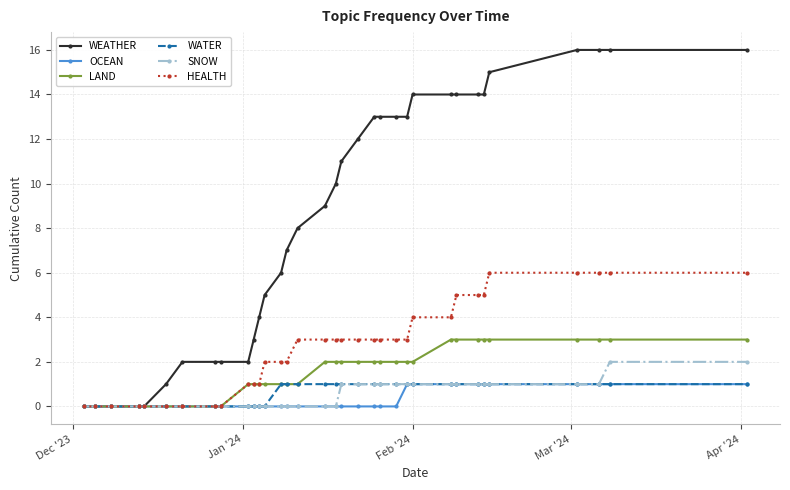

What is the value of the OCEAN point at the 30th from the left?

1